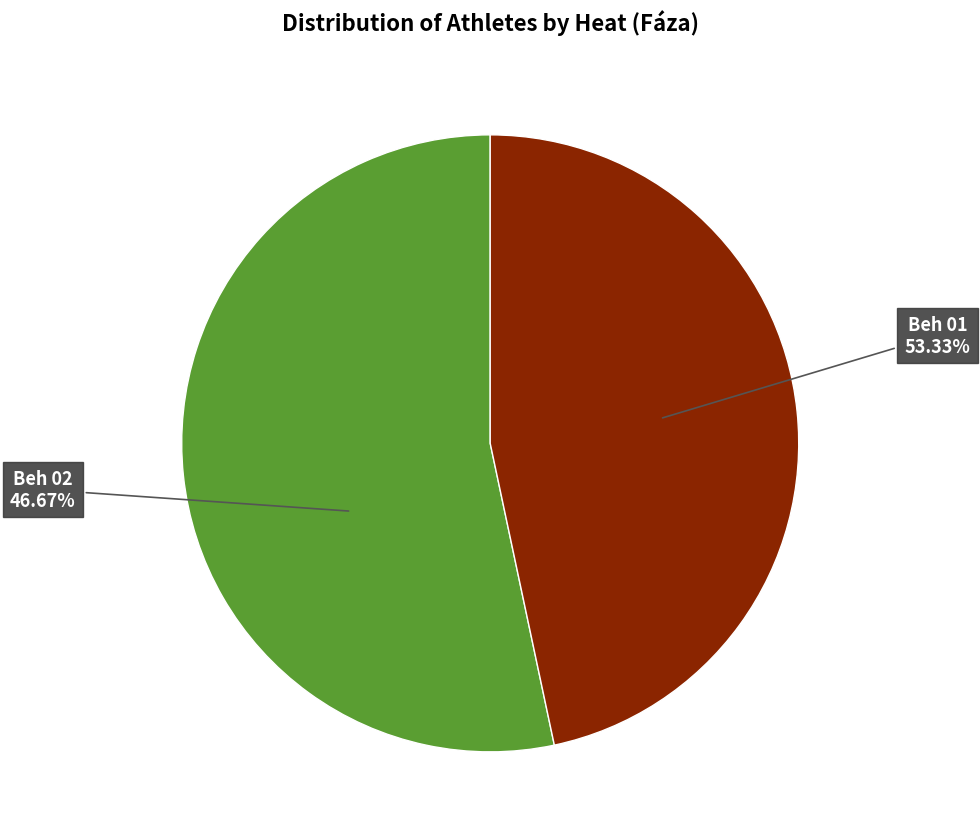

Is it true that Beh 01 is 61% of the pie?

False